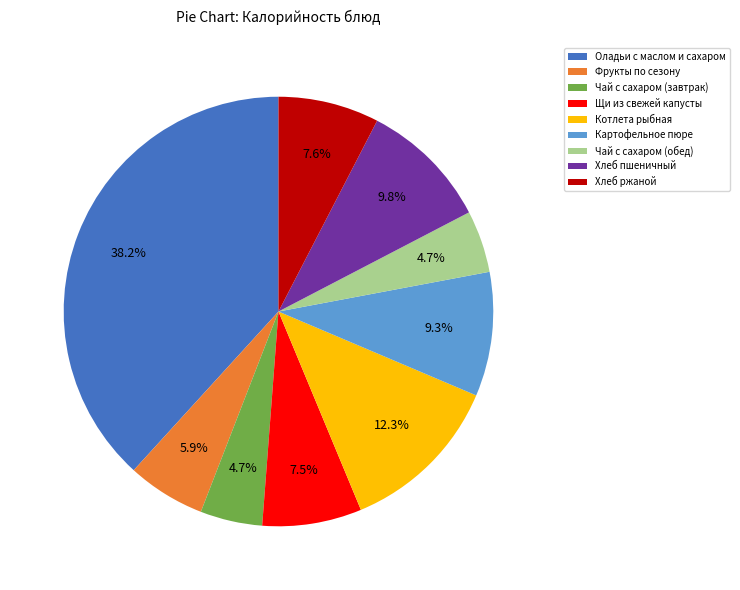

Which category has the biggest portion of the pie?

Оладьи с маслом и сахаром